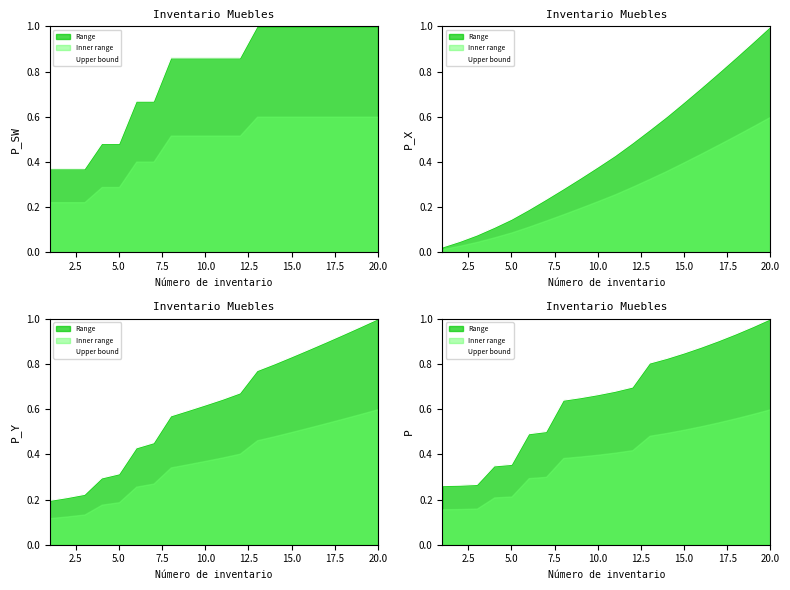

Reading right to left, list all the values displayed in this chart.

1.0	1.0	0.9	0.9	0.9	0.8	0.8	0.8	0.7	0.7	0.7	0.7	0.6	0.5	0.5	0.4	0.3	0.3	0.3	0.3